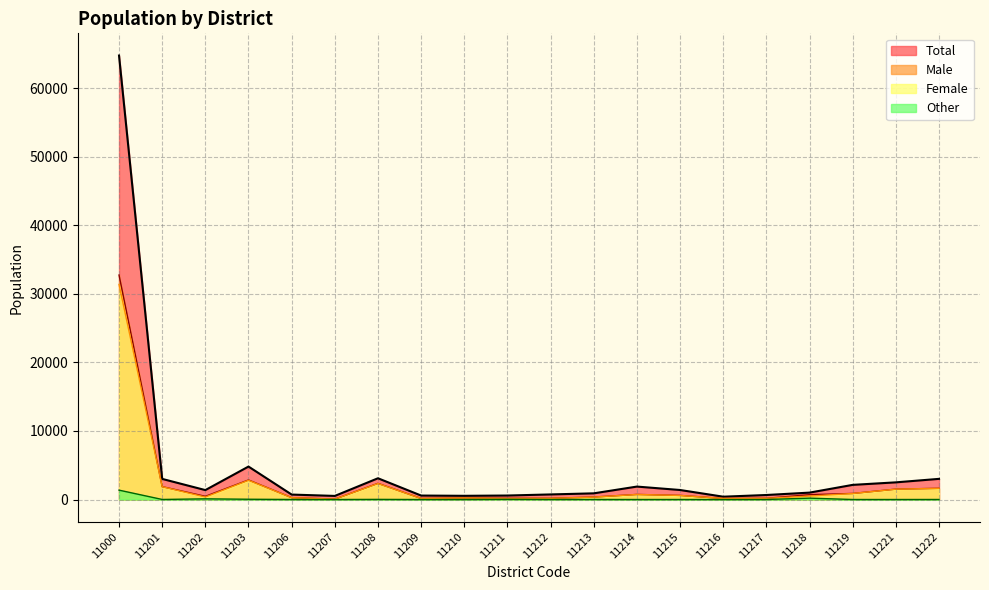

How many interior local valleys does the Female series have?

5